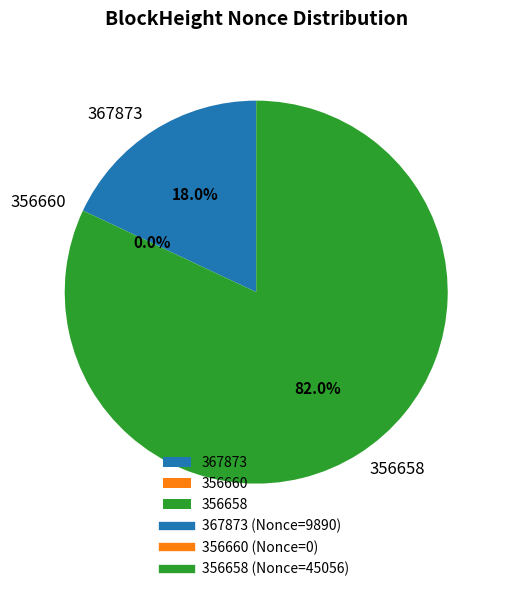

Combined, do 356658 and 367873 account for over 50%?

Yes